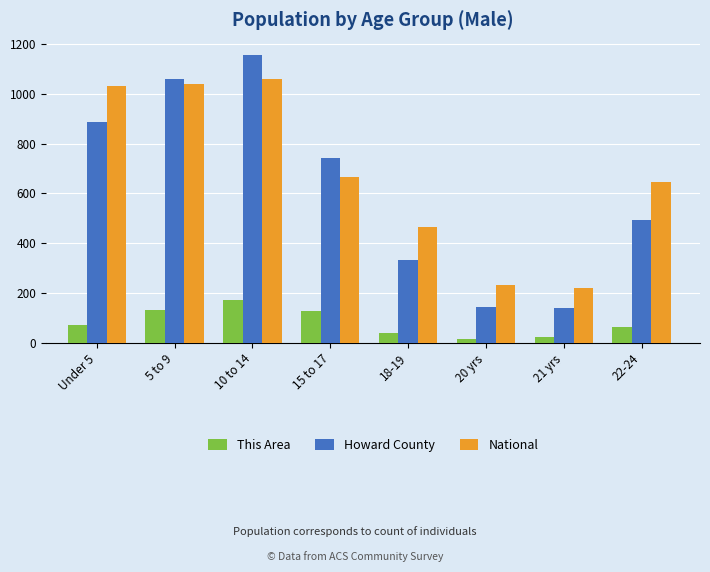

The value of National at 20 yrs is 379. True or false?

False